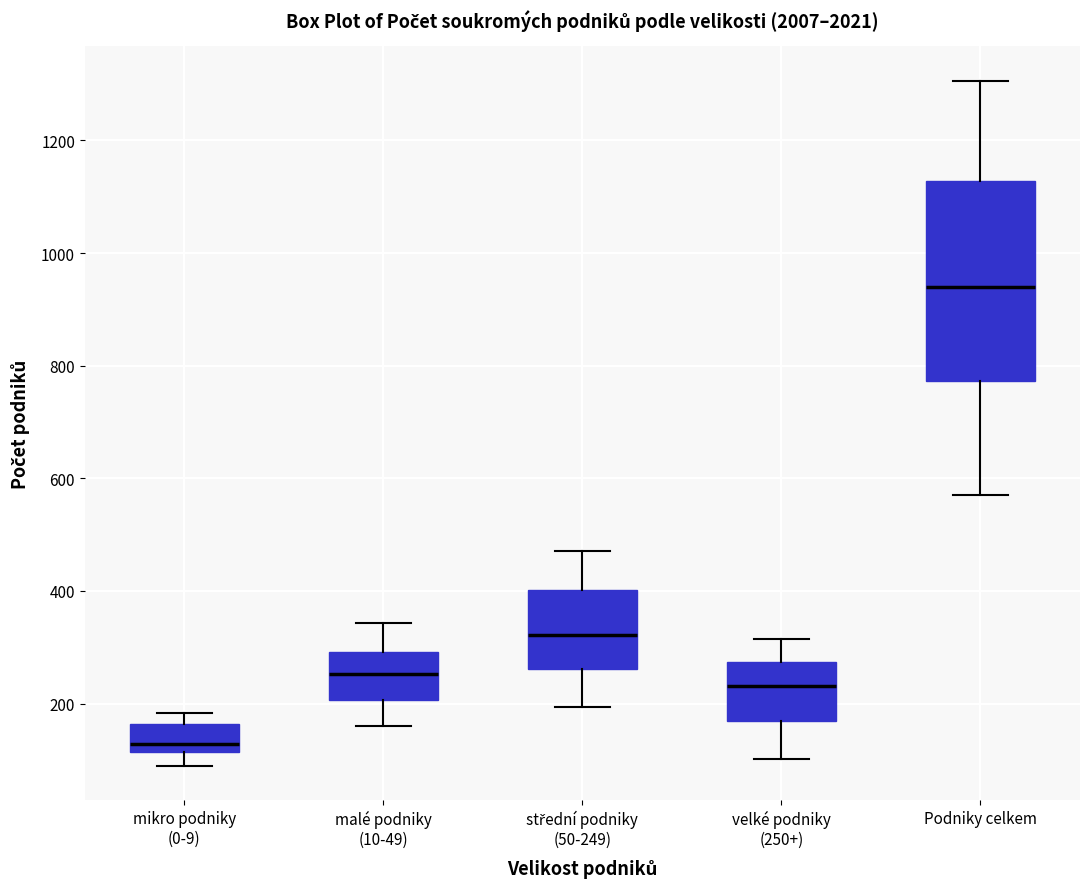

Where does the median line of the box for malé podniky (10-49) sit on the y-axis? The values are not printed on the chart, so give them approximately, as read against the axis.

260